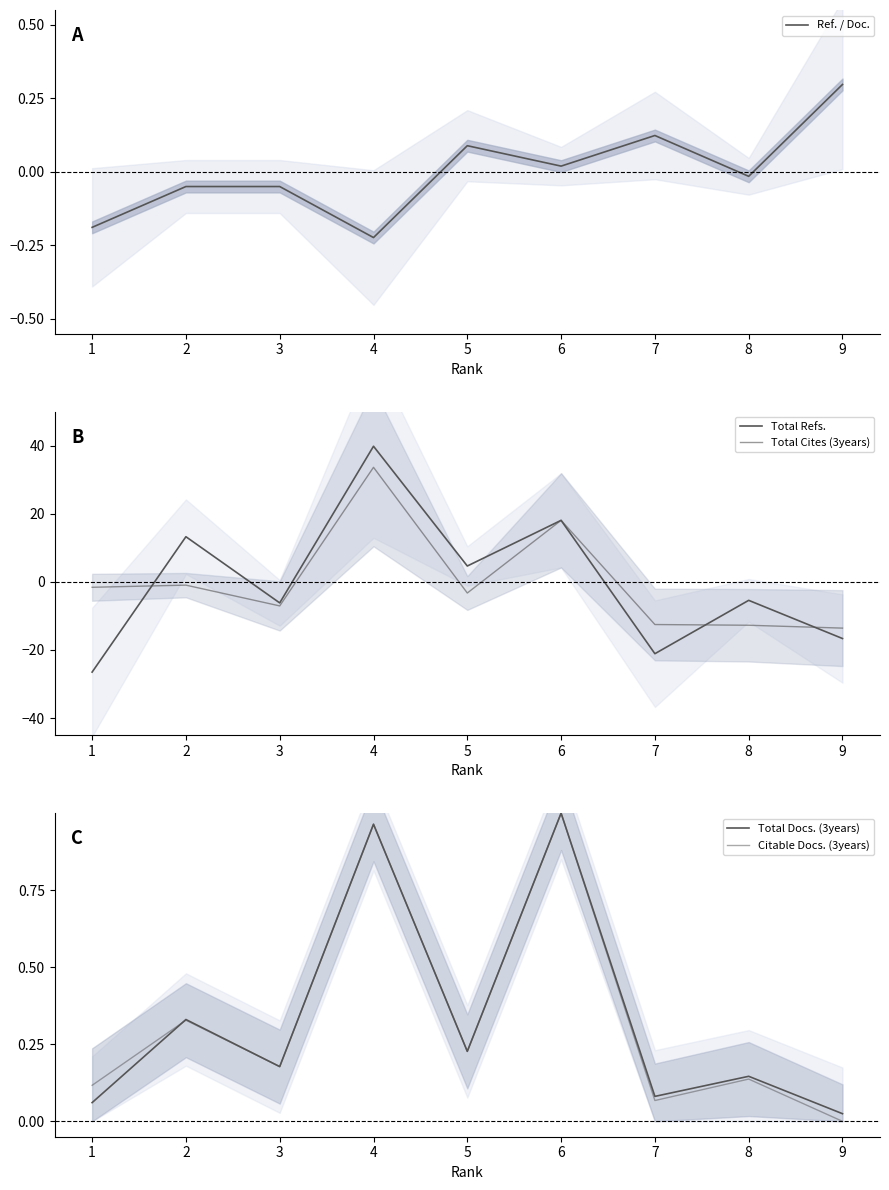

Reading right to left, what are all the values shown in this chart?

Ref. / Doc.: 0.3	-0.0	0.1	0.0	0.1	-0.2	-0.1	-0.1	-0.2
Total Refs.: -16.6	-5.4	-21.1	18.1	4.7	39.8	-6.2	13.3	-26.5
Total Cites (3years): -13.6	-12.7	-12.5	18.1	-3.3	33.6	-7.1	-1.0	-1.6
Total Docs. (3years): 0.0	0.1	0.1	1.0	0.2	1.0	0.2	0.3	0.1
Citable Docs. (3years): 0.0	0.1	0.1	1.0	0.2	1.0	0.2	0.3	0.1